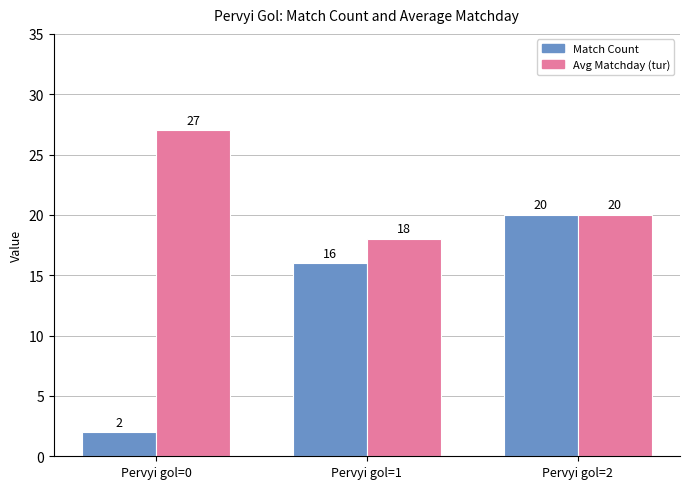

List the labels in order of Match Count value, smallest first.

Pervyi gol=0, Pervyi gol=1, Pervyi gol=2